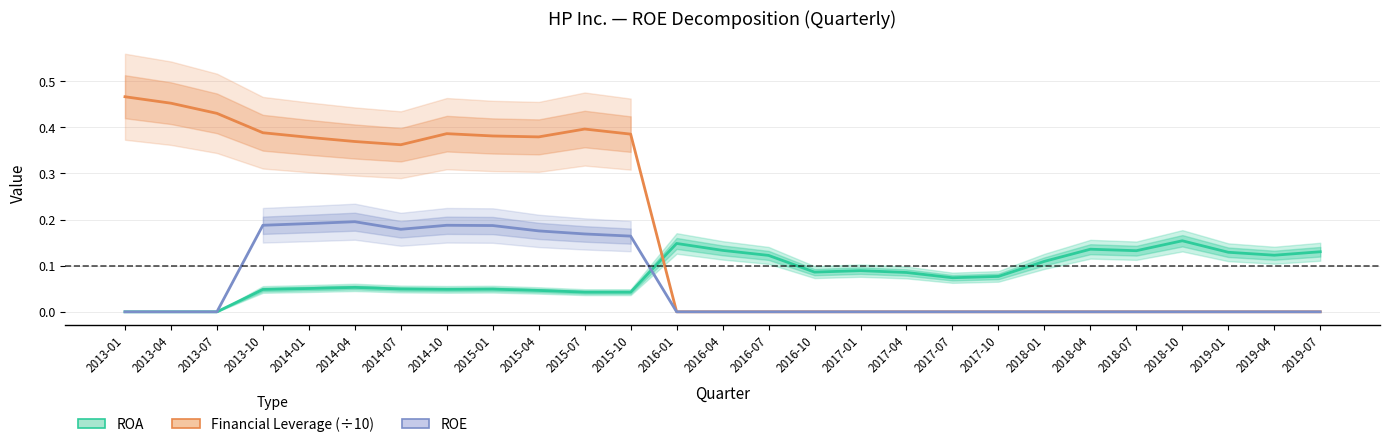

How many lines are shown in the chart?

3